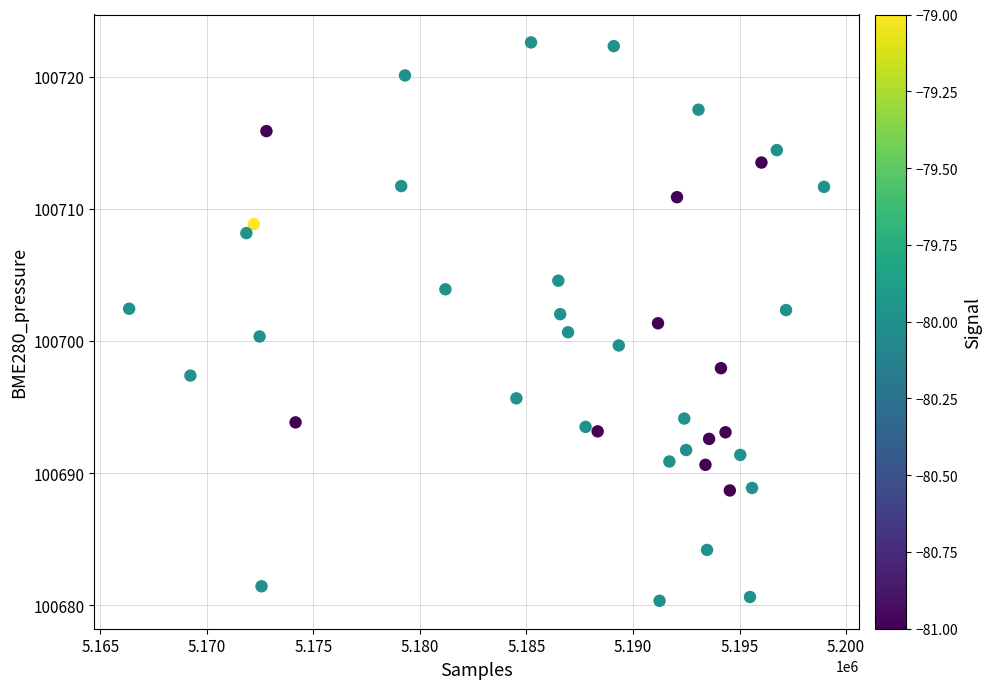

What is the range of X values (max minus min)?

32615.0